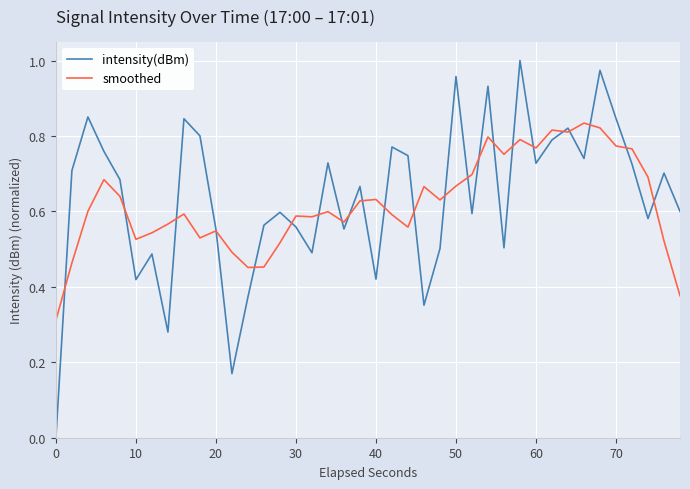

Which series has the largest range (max minus min)?

intensity(dBm)